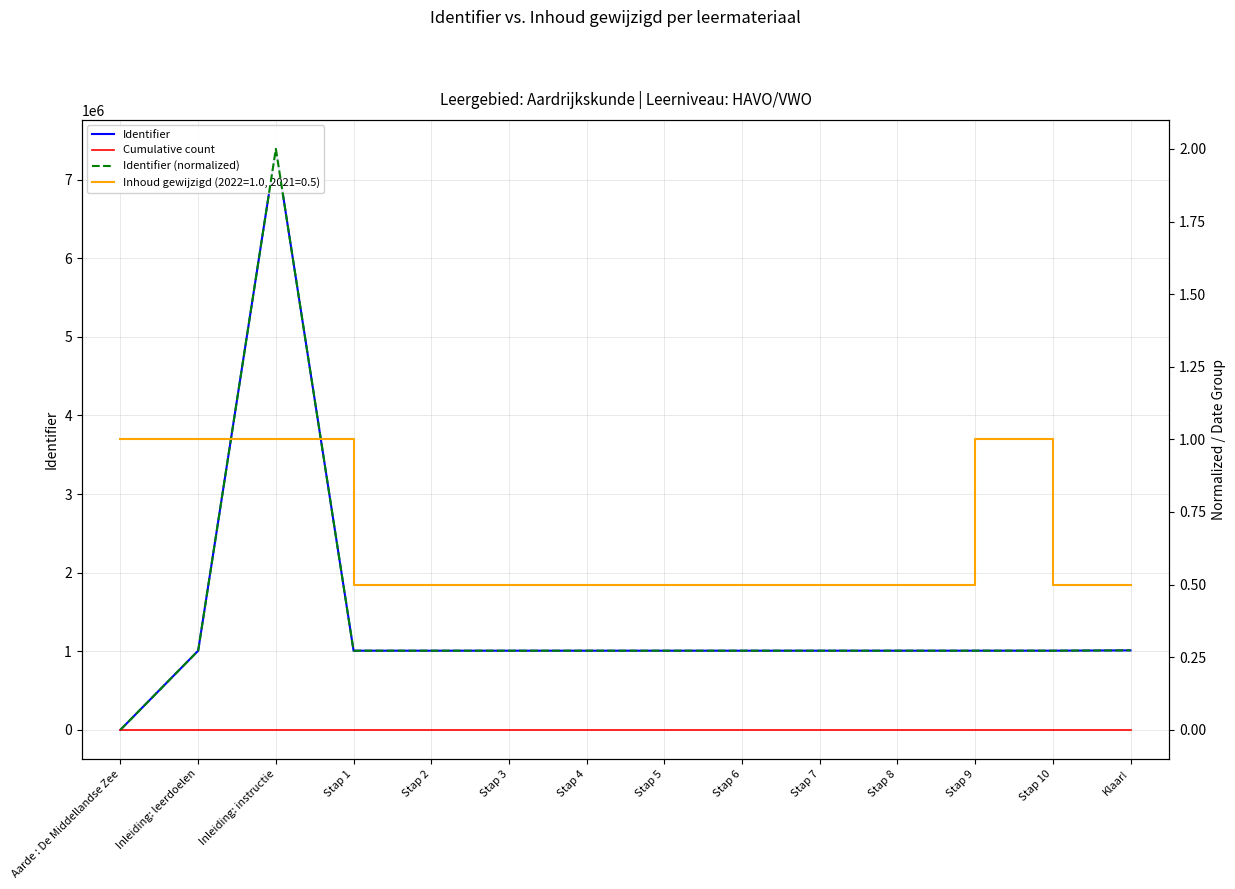

What position from the right is Stap 5?

7